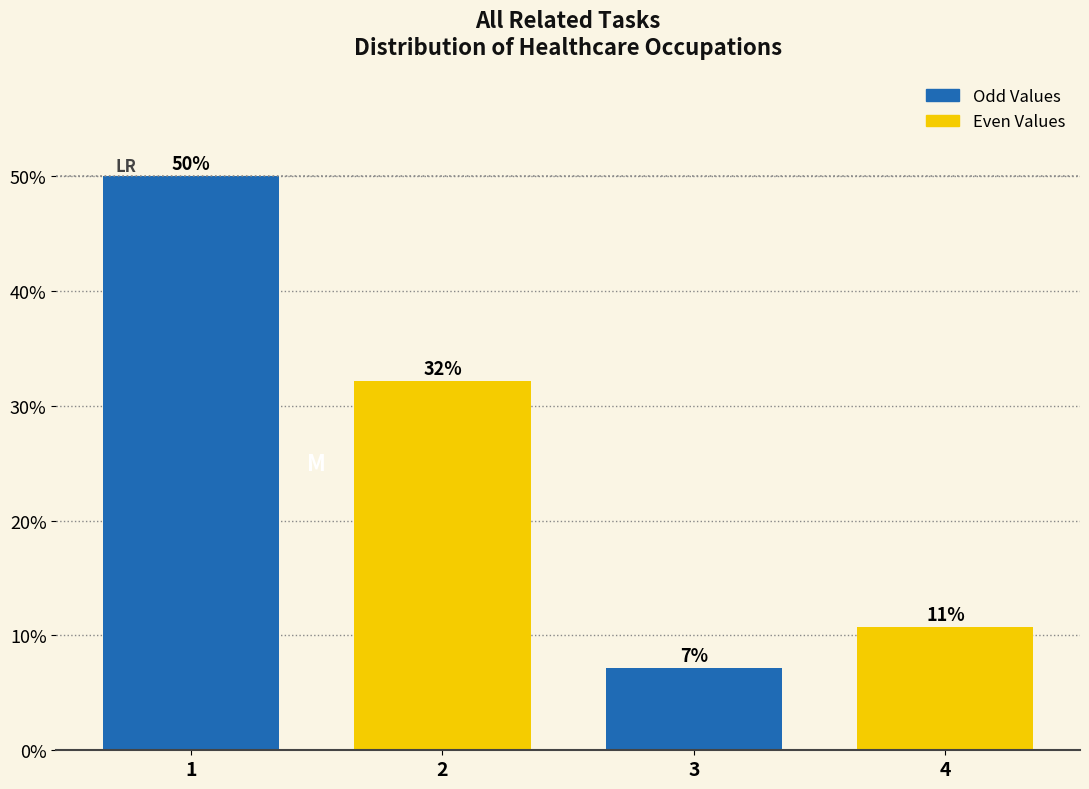

Approximately how many times larger is the value at 1 compared to 2?

1.6